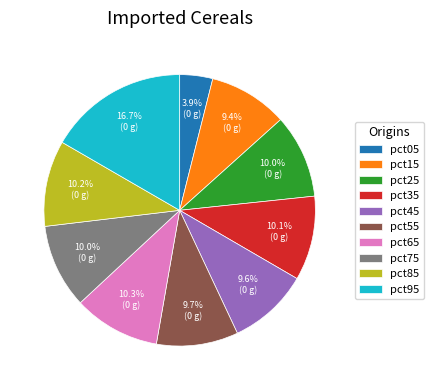

Which slice is the largest?

pct95